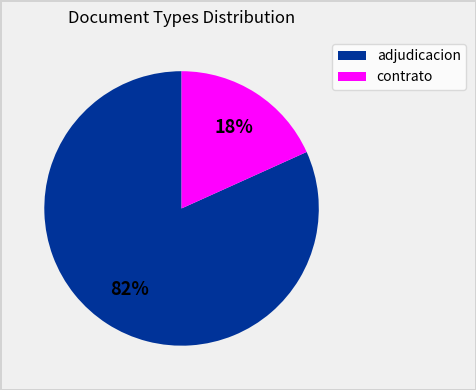

To the nearest percent, what is the difference between the largest and smallest slice percentages?

64%